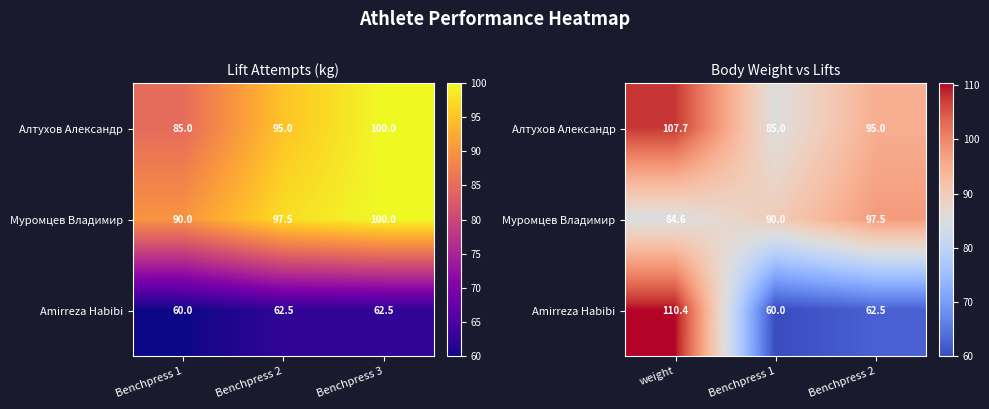

Which series has the largest range (max minus min)?

Amirreza Habibi